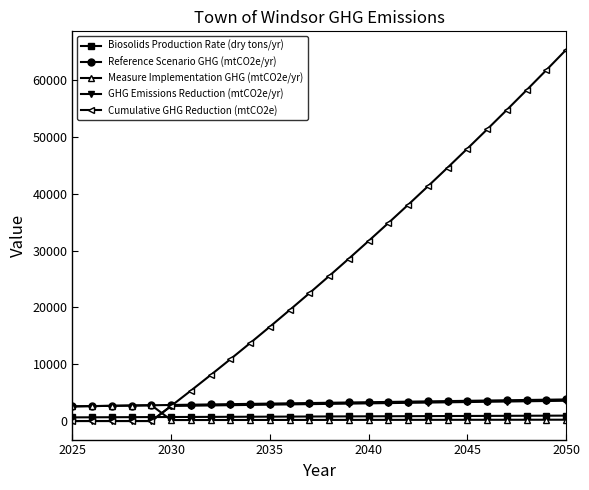

True or false: Biosolids Production Rate (dry tons/yr) and Reference Scenario GHG (mtCO2e/yr) intersect in this chart.

False